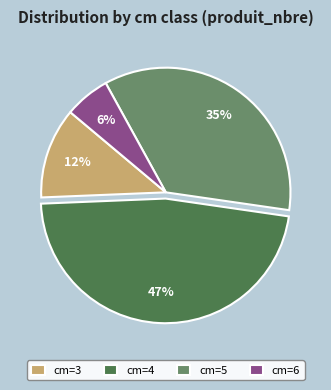

What is the largest slice in the pie chart?

cm=4